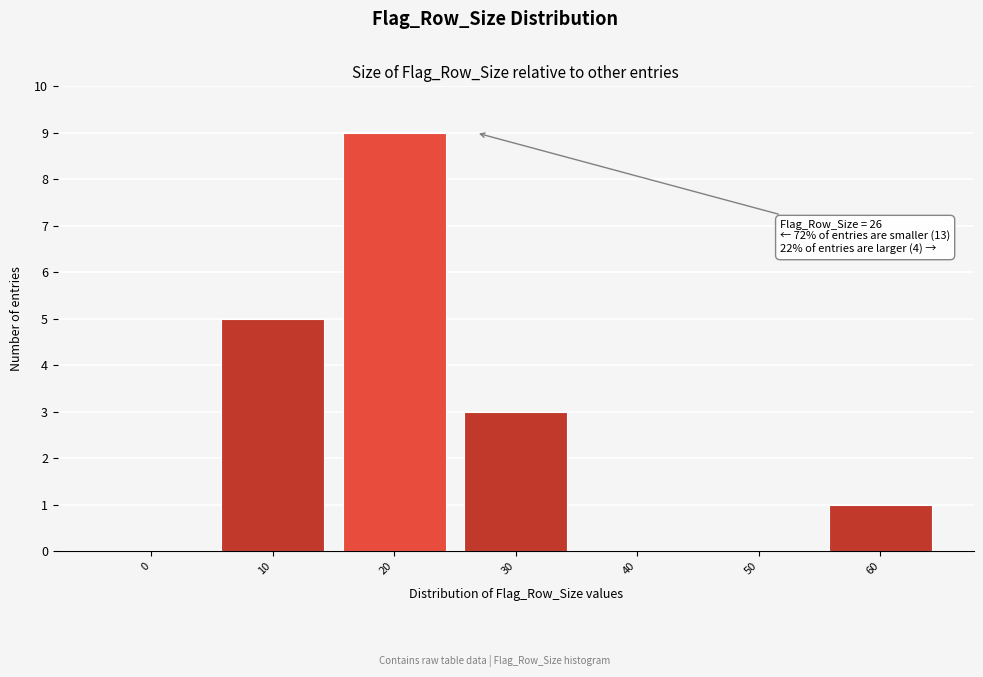

Reading left to right, transcribe all the data shown in this chart.

0=0	10=5	20=9	30=3	40=0	50=0	60=1